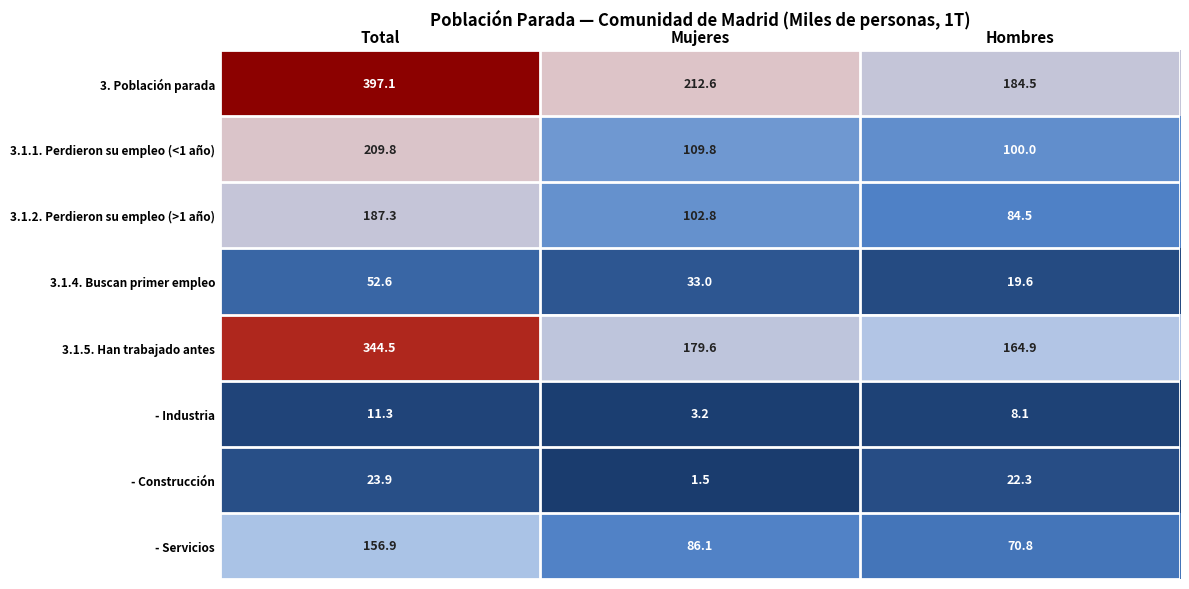

What value does the 3.1.5. Han trabajado antes series have at Mujeres?

179.6